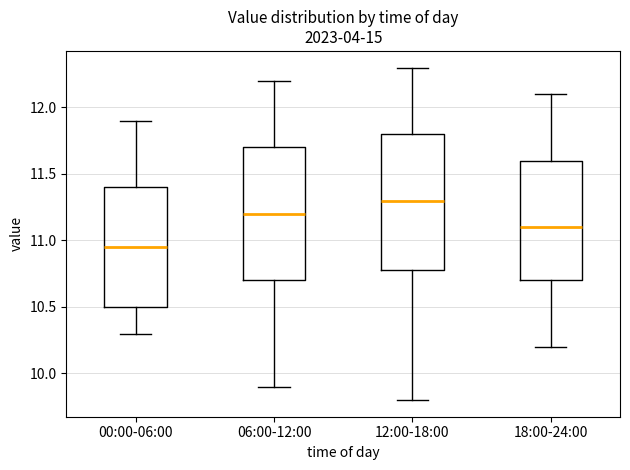

Where does the upper whisker of the box for 06:00-12:00 end on the y-axis? The values are not printed on the chart, so give them approximately, as read against the axis.

12.20